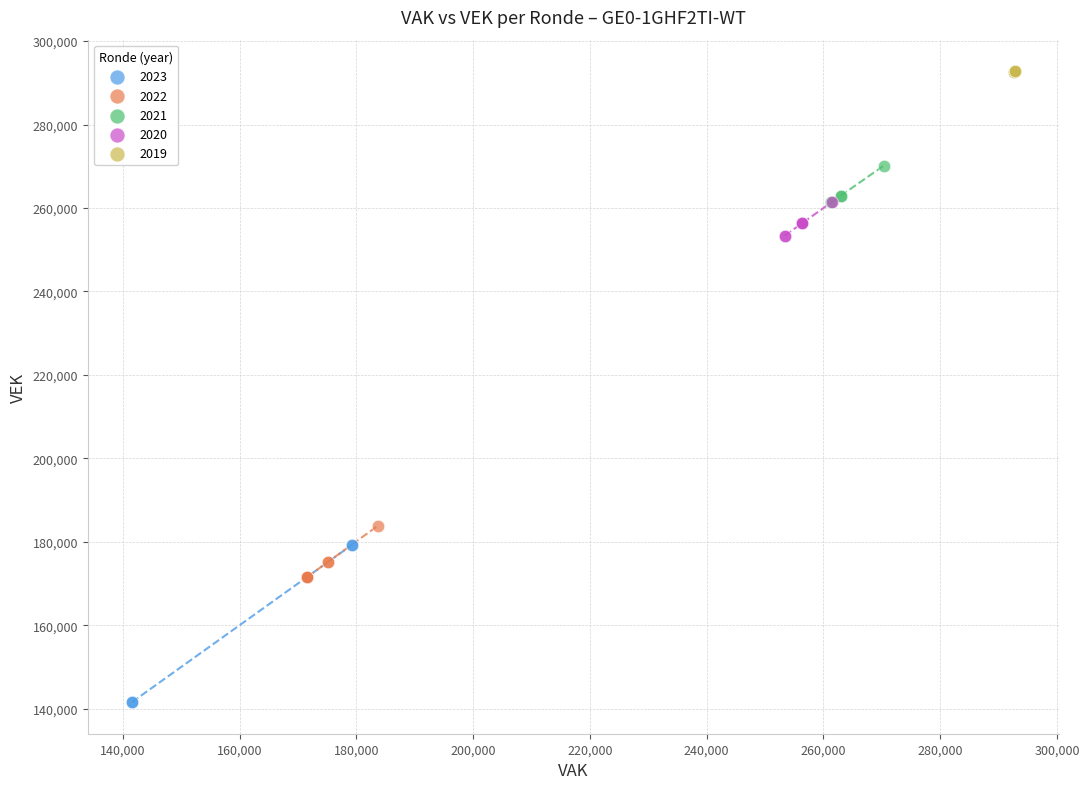

Which series contains the lowest Y value?

2023